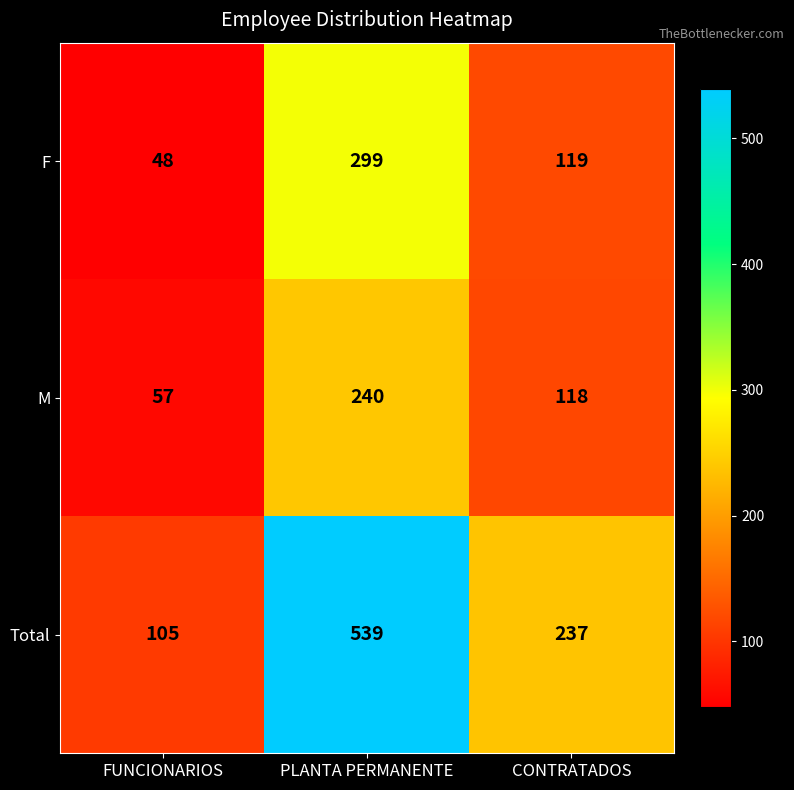

Reading left to right, transcribe all the data shown in this chart.

F: 48	299	119
M: 57	240	118
Total: 105	539	237